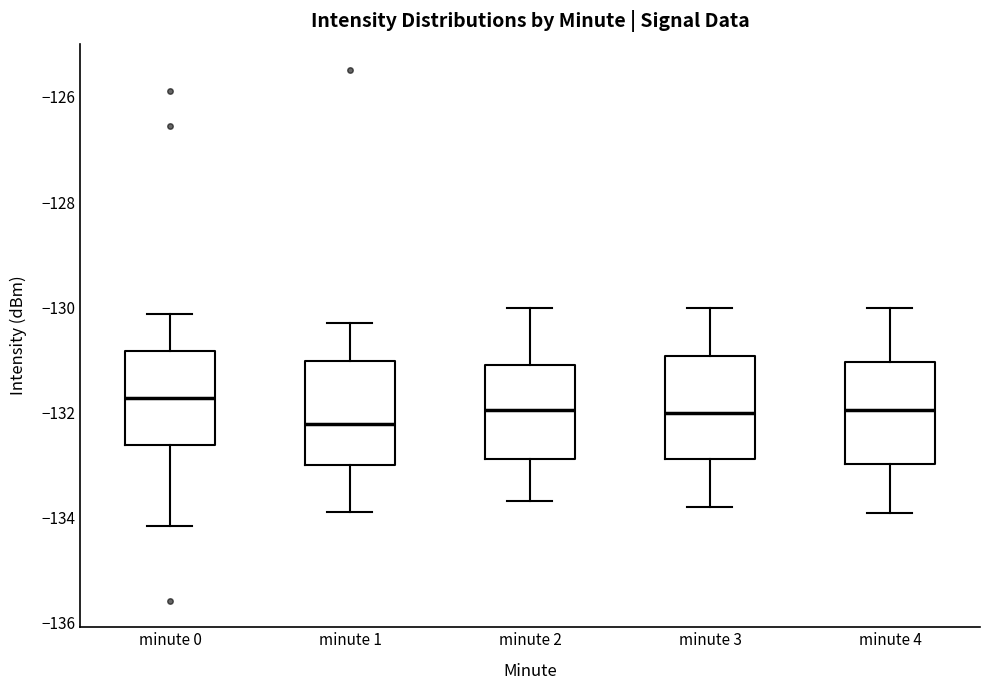

Reading left to right, read every box against the y-axis: the position of its median line, the range the box covers, and the ends of its whiskers. The values are not printed on the chart, so give them approximately, as read against the axis.

minute 0: median -131.8, box -132.6 to -130.8, whiskers -134.2 to -130.2
minute 1: median -132.2, box -133.0 to -131.0, whiskers -133.8 to -130.2
minute 2: median -132.0, box -132.8 to -131.0, whiskers -133.6 to -130.0
minute 3: median -132.0, box -132.8 to -131.0, whiskers -133.8 to -130.0
minute 4: median -132.0, box -133.0 to -131.0, whiskers -134.0 to -130.0